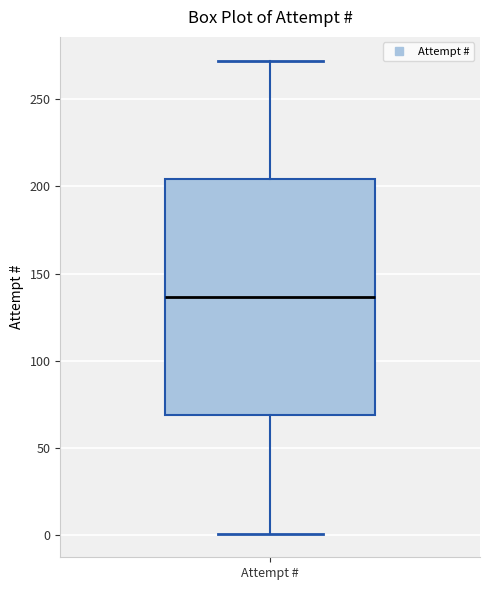

Where does the median line of the box for Attempt # sit on the y-axis? The values are not printed on the chart, so give them approximately, as read against the axis.

135